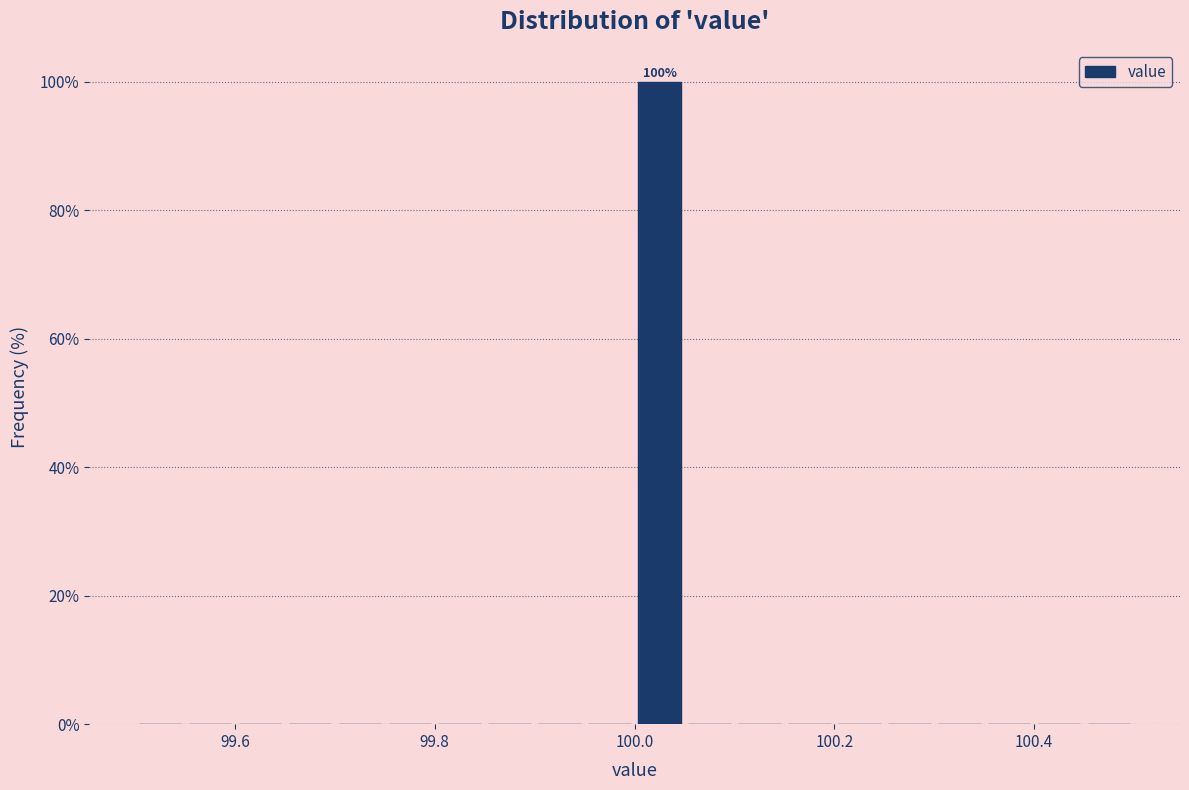

Read against the x-axis, roughly where is the centre of the tallest bar?

100.02